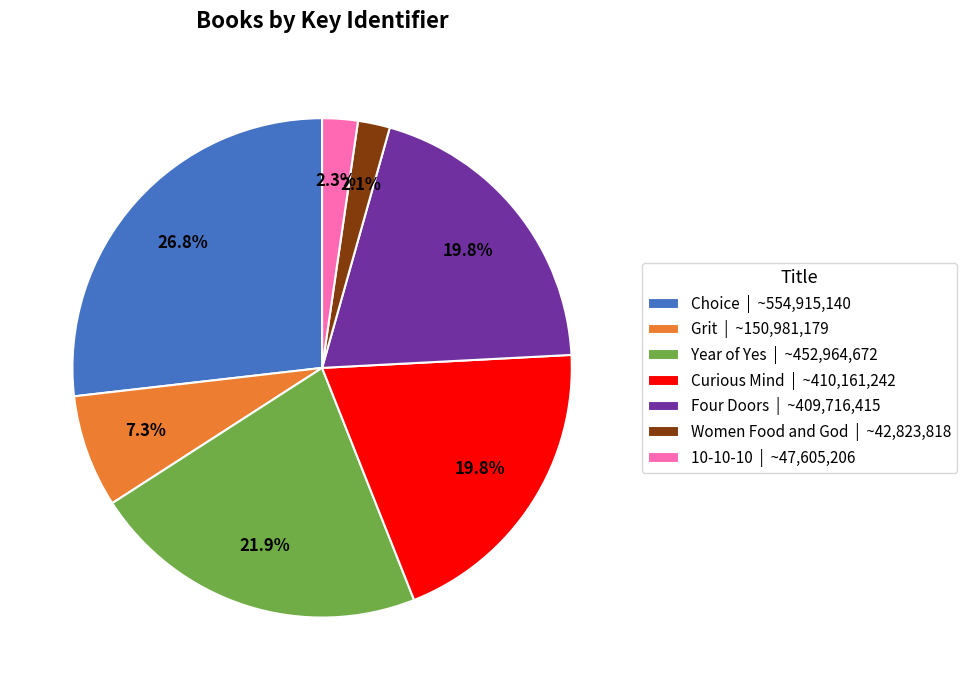

True or false: Four Doors accounts for 20% of the total.

True